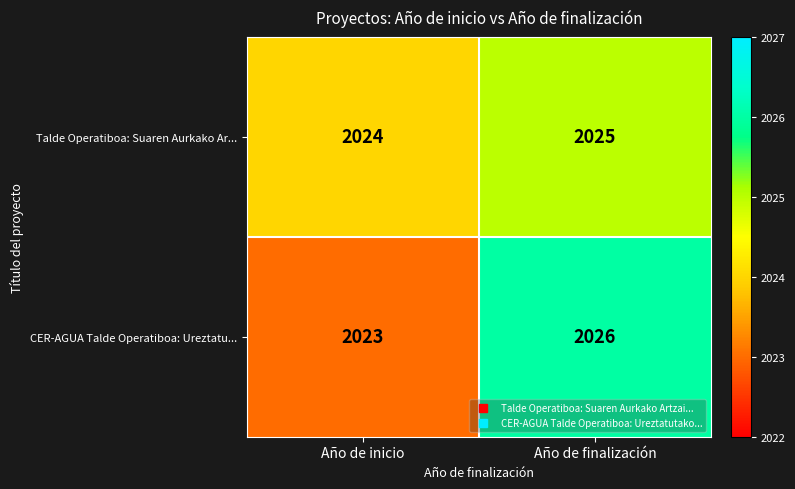

Rank the series at Año de finalización from lowest to highest value.

Talde Operatiboa: Suaren Aurkako Ar..., CER-AGUA Talde Operatiboa: Ureztatu...